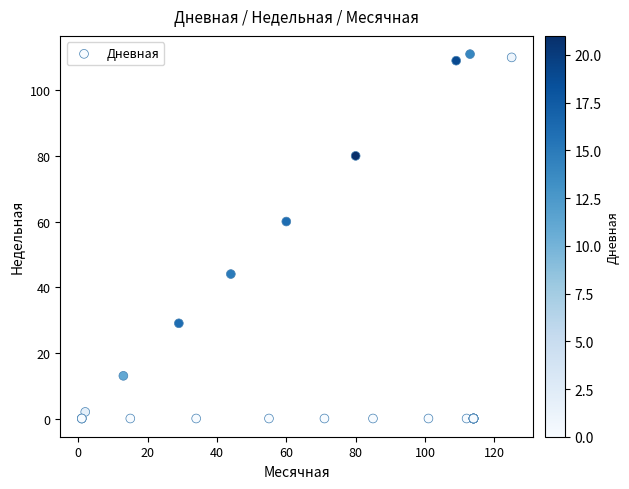

What Y value in the scatter plot is closest to 55?

60